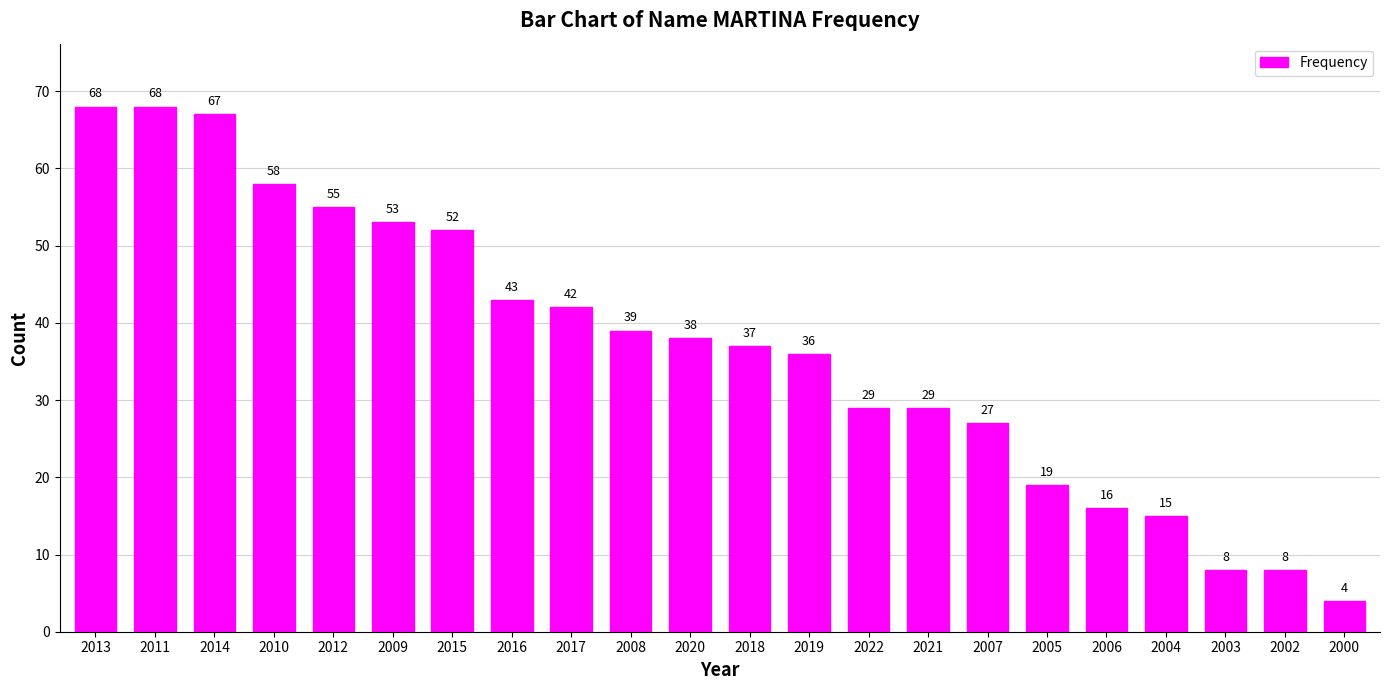

True or false: the data shows 3 at 2004.

False